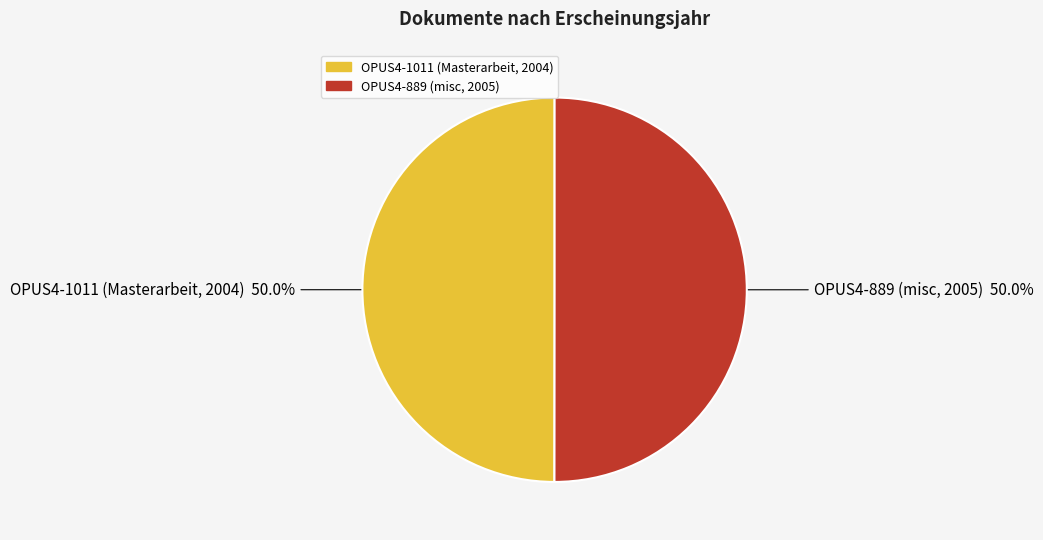

To the nearest percent, what portion does OPUS4-1011 (Masterarbeit, 2004) represent?

50%